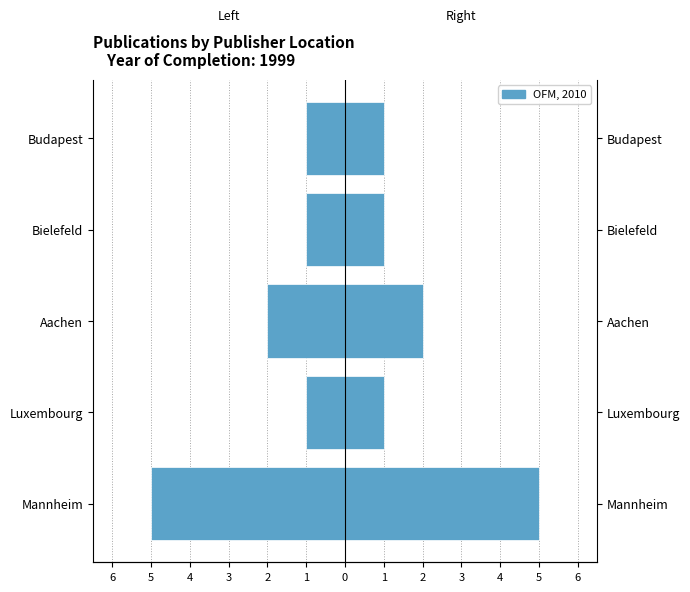

How many groups of bars are there?

5